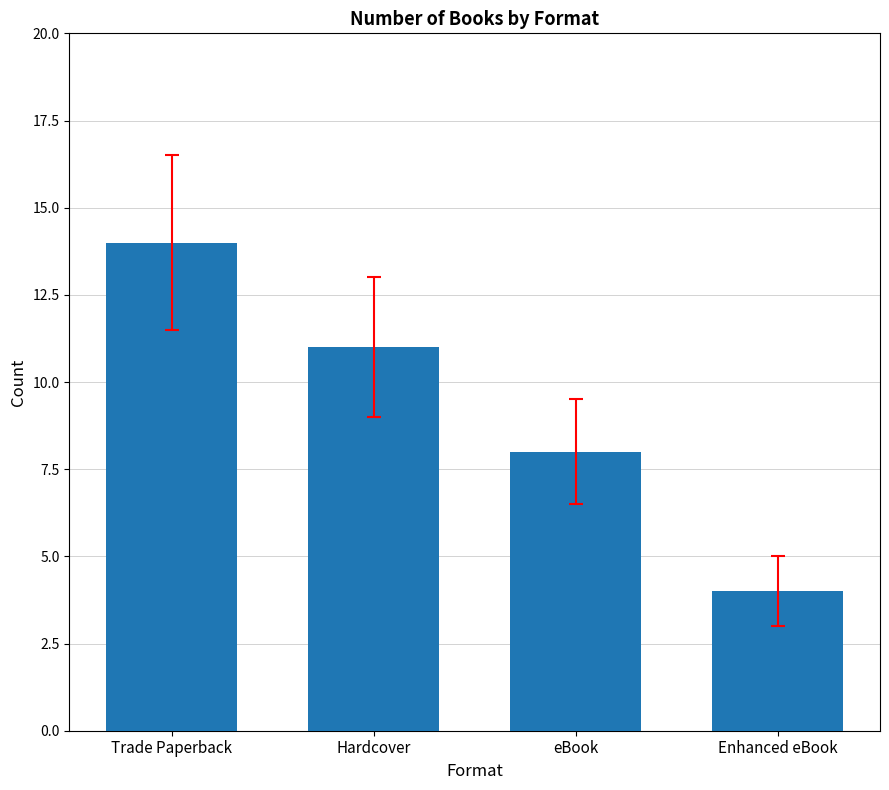

Approximately how many times larger is the value at Hardcover compared to Trade Paperback?

0.8